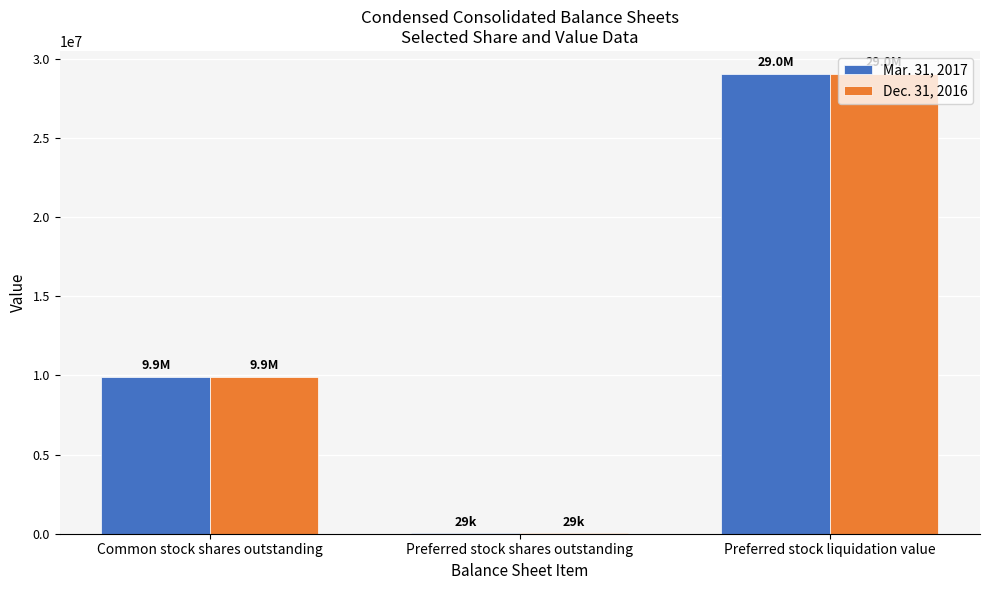

Reading right to left, list all the values displayed in this chart.

Mar. 31, 2017: Preferred stock liquidation value=29038000	Preferred stock shares outstanding=29038	Common stock shares outstanding=9927112
Dec. 31, 2016: Preferred stock liquidation value=29038000	Preferred stock shares outstanding=29038	Common stock shares outstanding=9927112